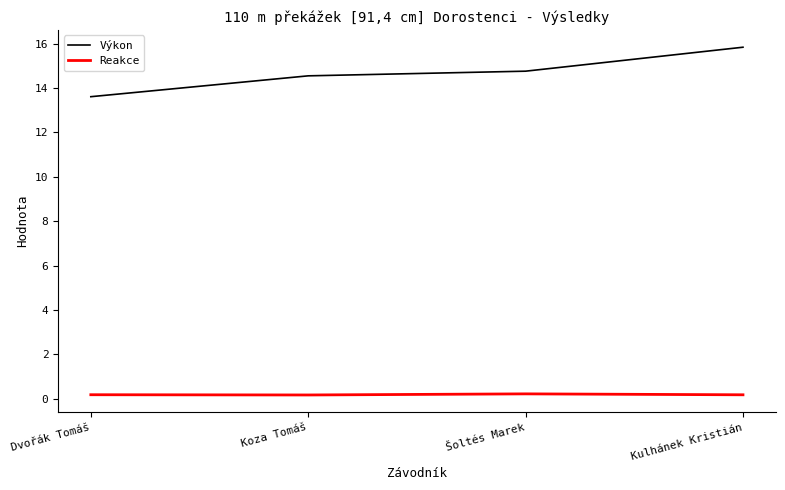

How many Reakce values are between 0 and 1?

4